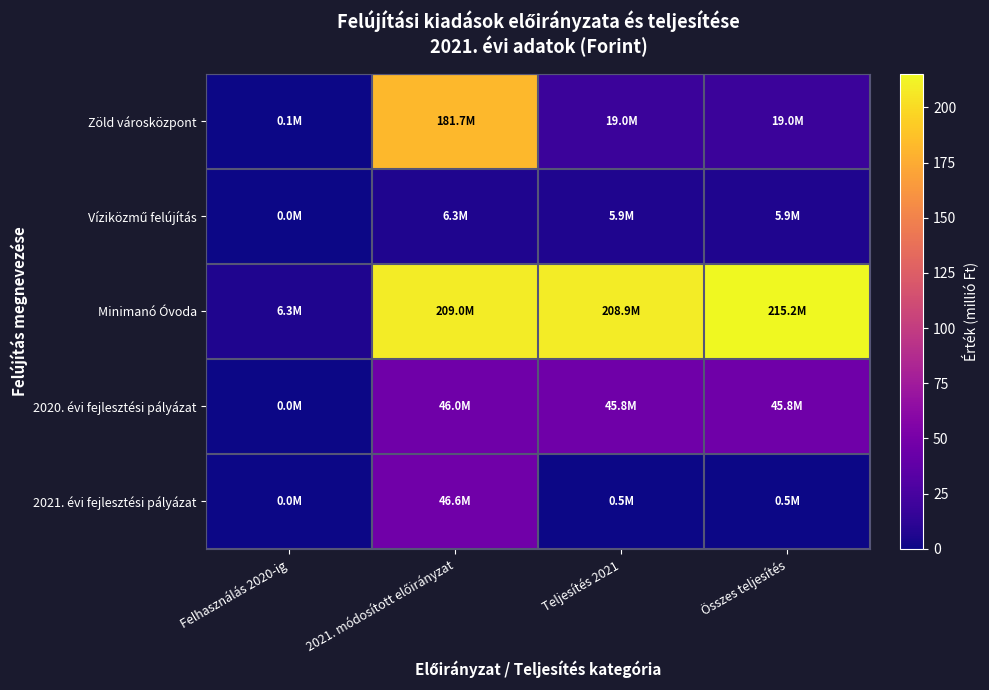

Between Teljesítés 2021 and Összes teljesítés, which is larger?

Összes teljesítés